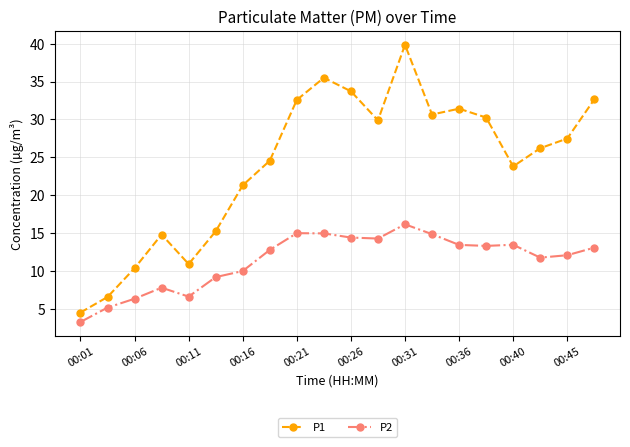

Does the chart display data point markers on the line(s)?

Yes